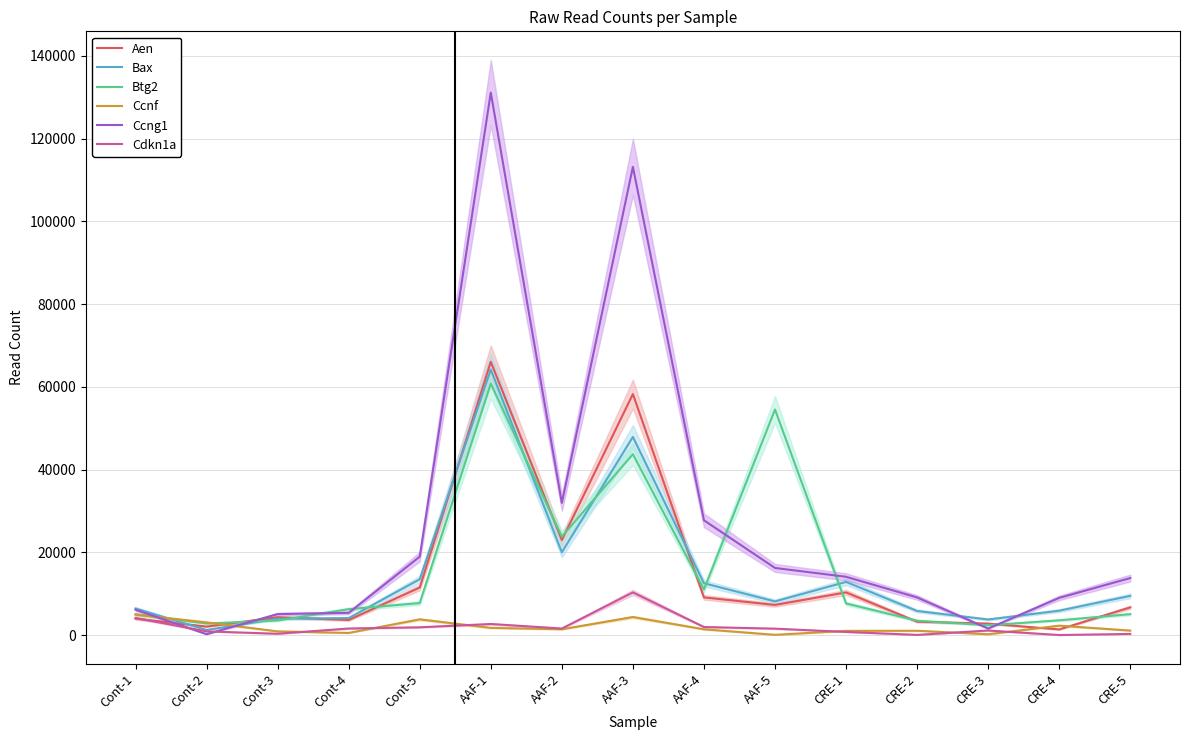

What is the sum of all Aen values?

213386